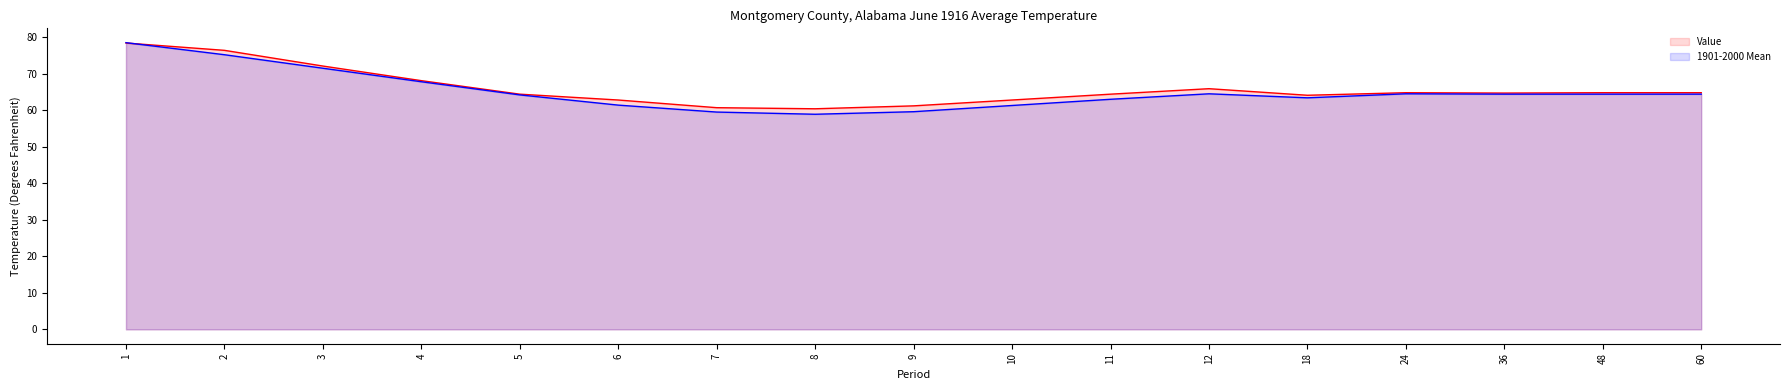

Where does the Value series first go above 64?

1